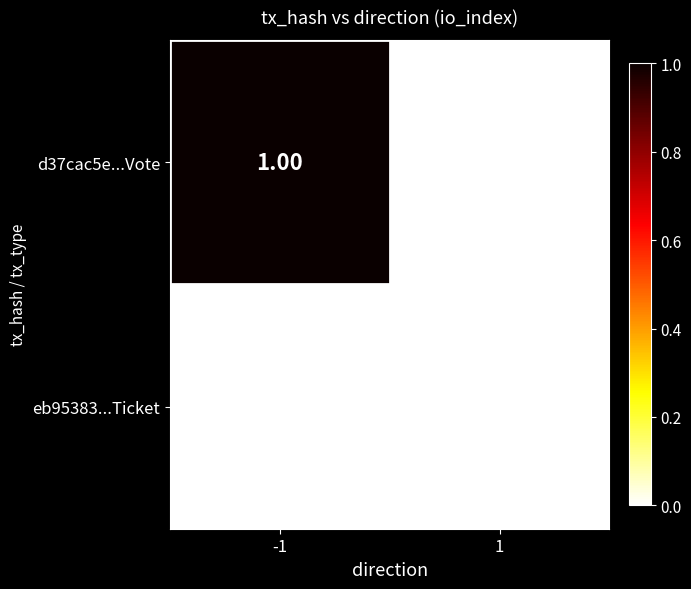

Which series changed the most between -1 and 1?

d37cac5e...Vote